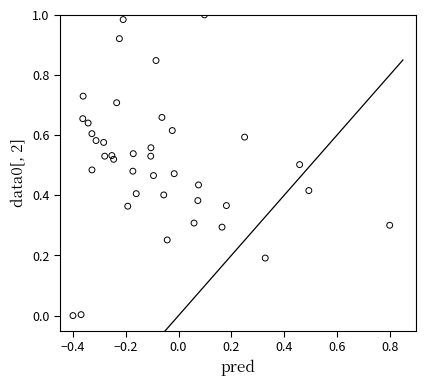

What is the range of X values (max minus min)?

1.2